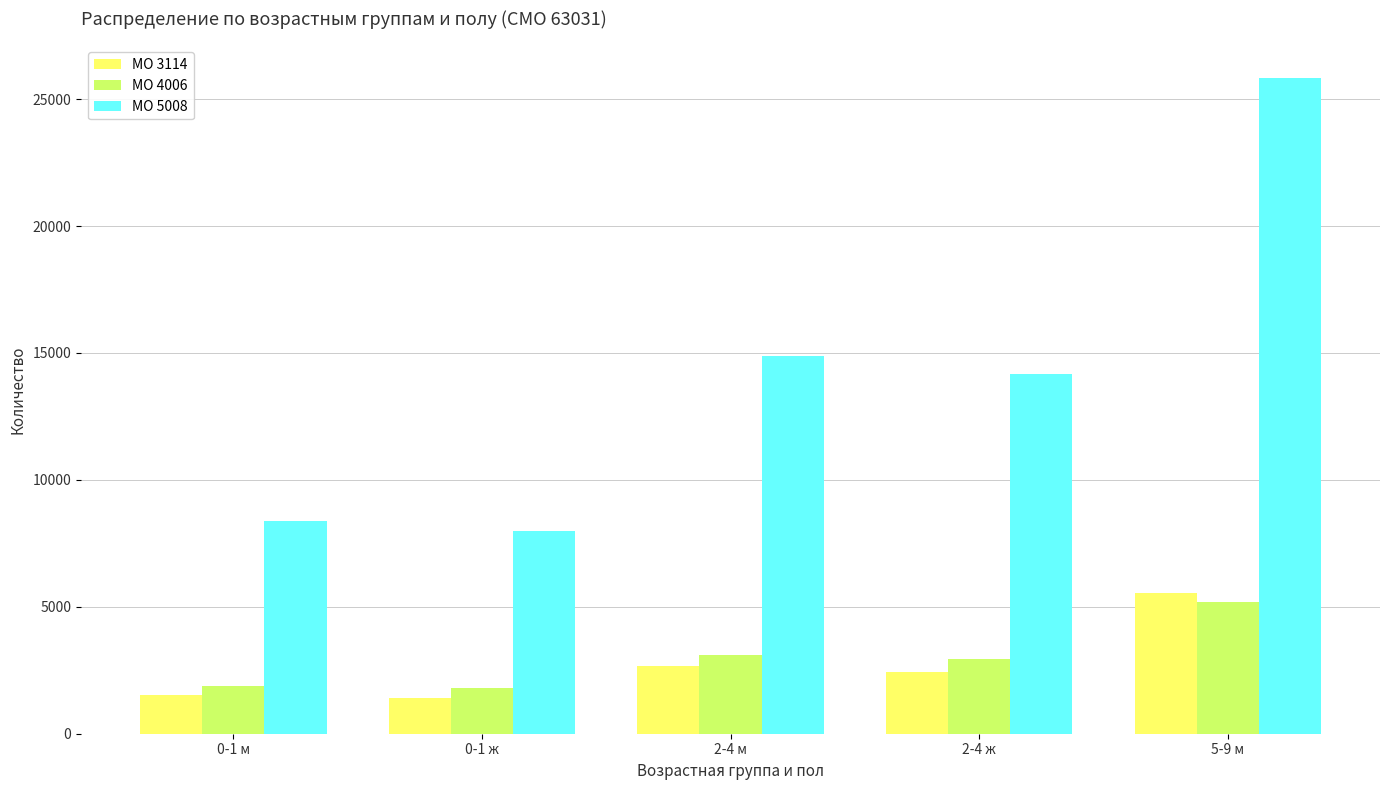

What is the spread (max minus min) of values at 0-1 м?

6871.5